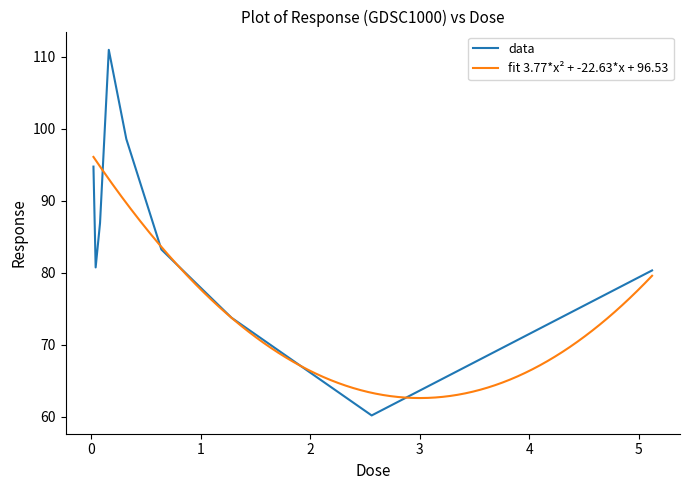

What is the ratio of the value at 0.16 to the value at 0.04?

1.4